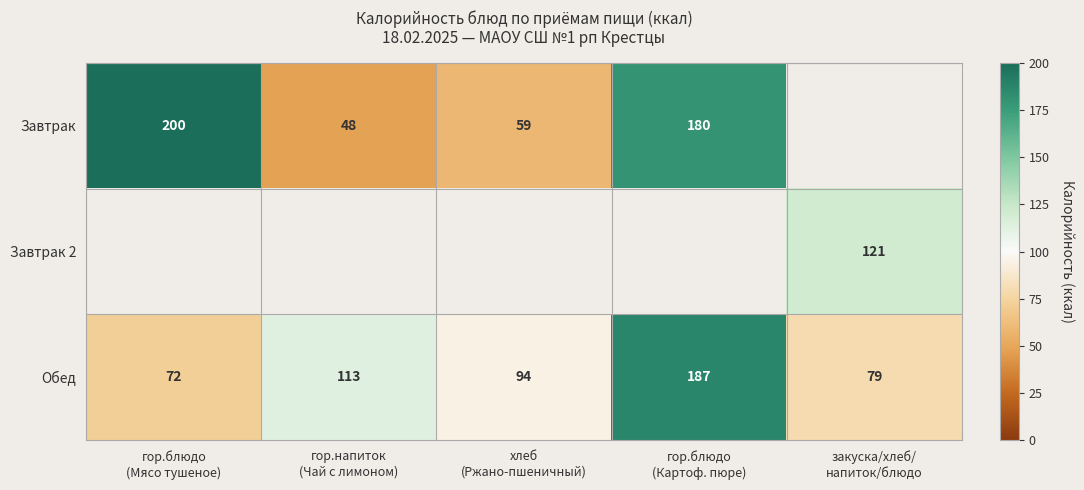

What is the difference between the second highest and second lowest values in the Обед series?

34